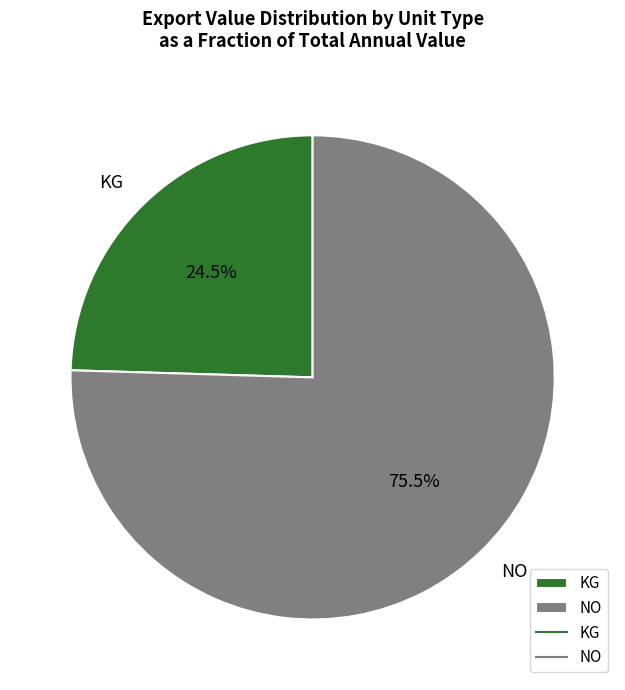

Which slice is the smallest?

KG